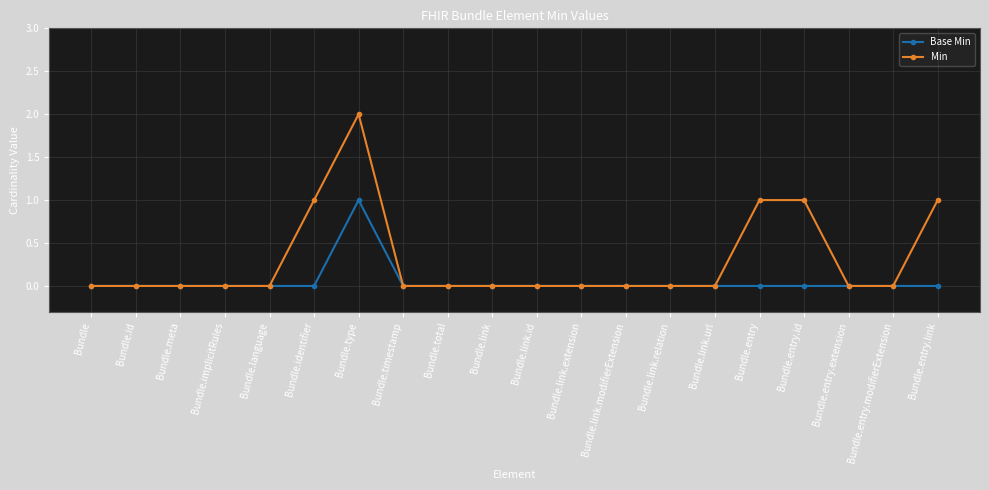

How many distinct data groups are displayed?

2